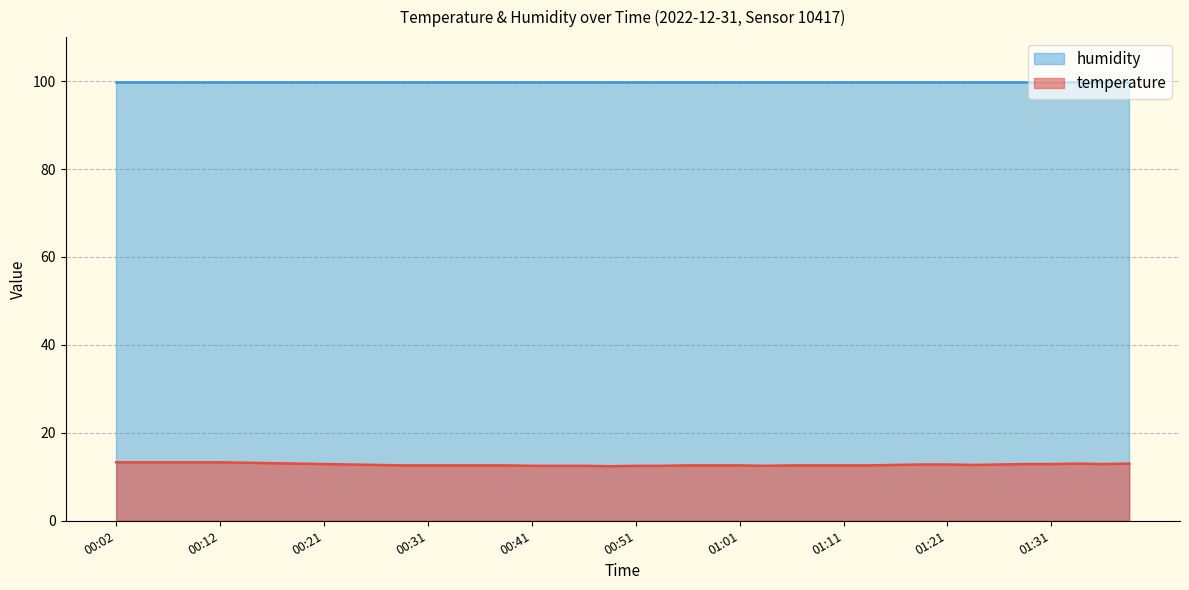

What is the greatest value displayed?

99.9